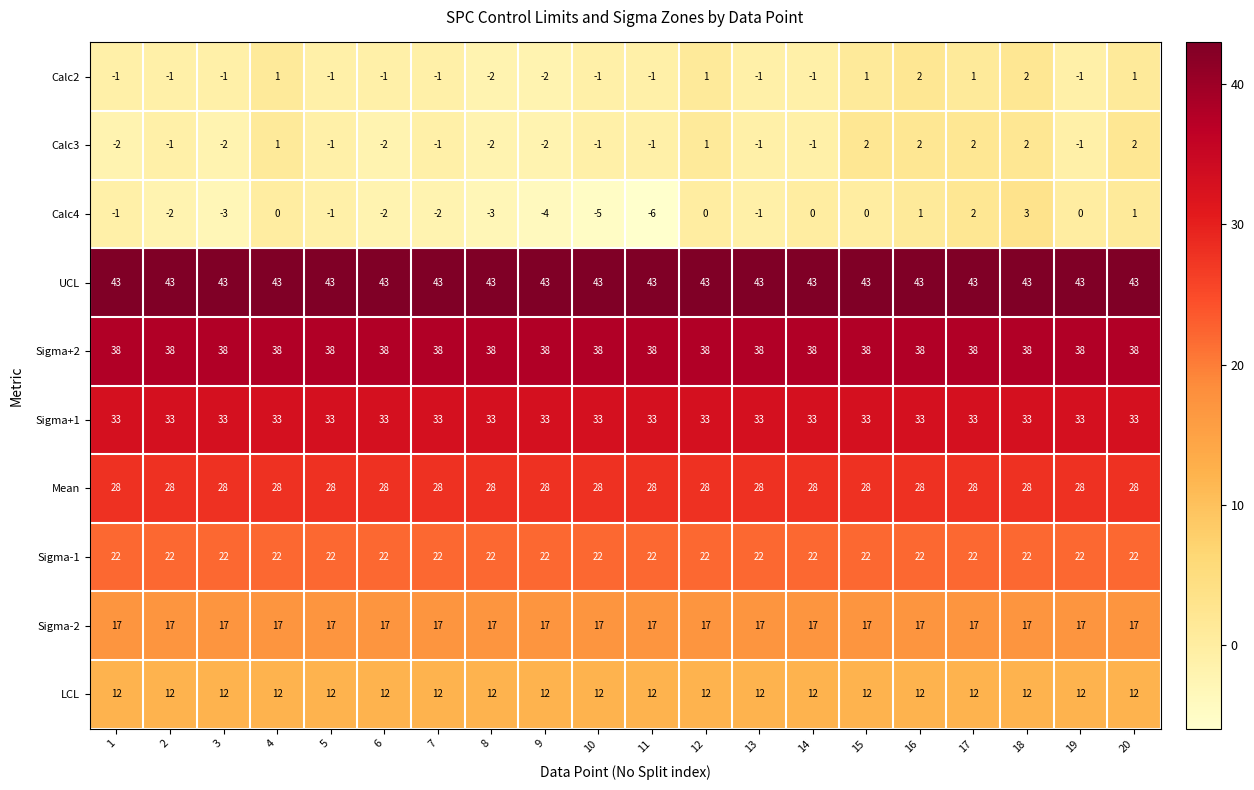

At which category does the chart reach its minimum across all series?

11